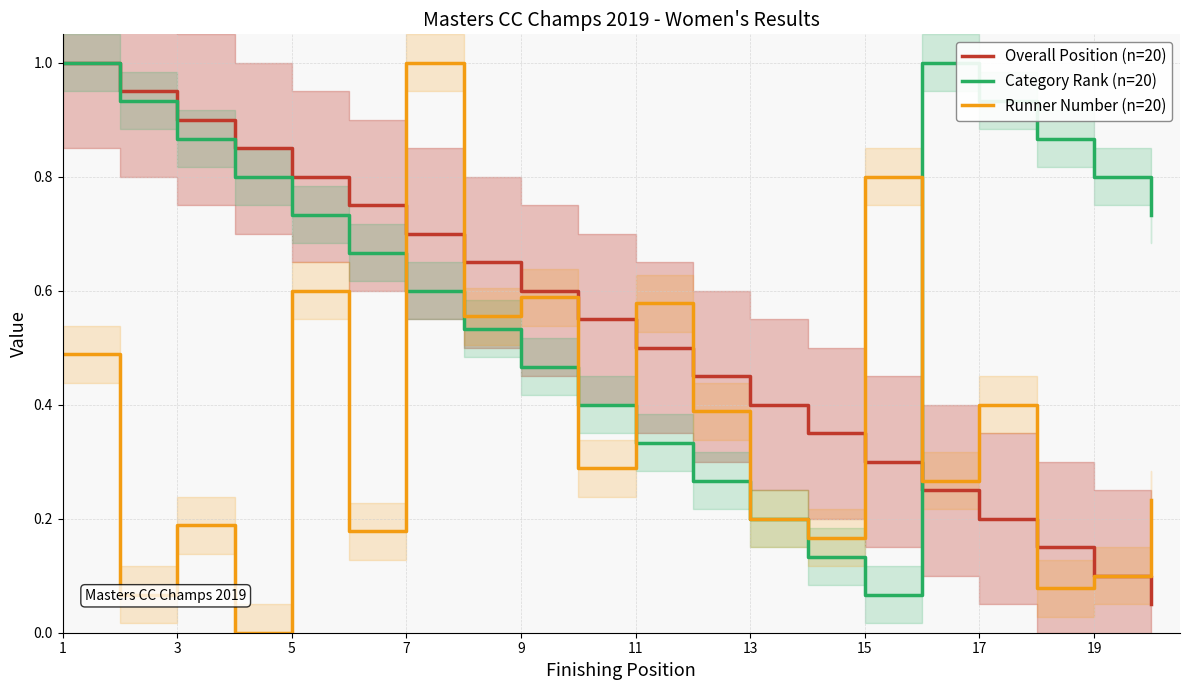

True or false: Overall Position (n=20) has a value of 1.1 at 7.

False